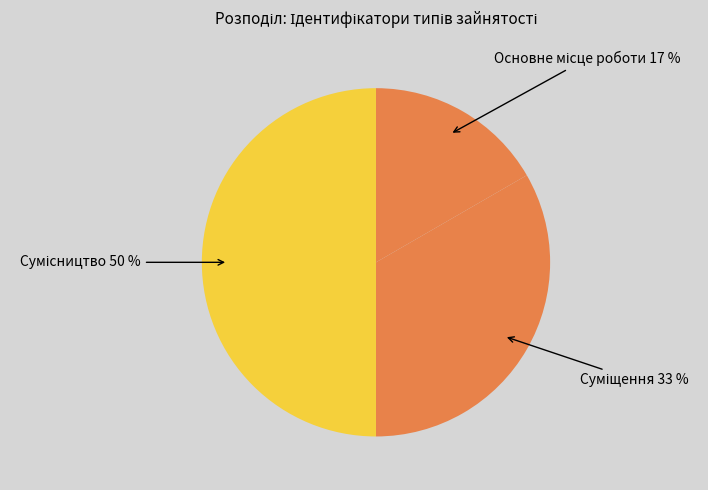

To the nearest percent, what is the difference between the largest and smallest slice percentages?

33%